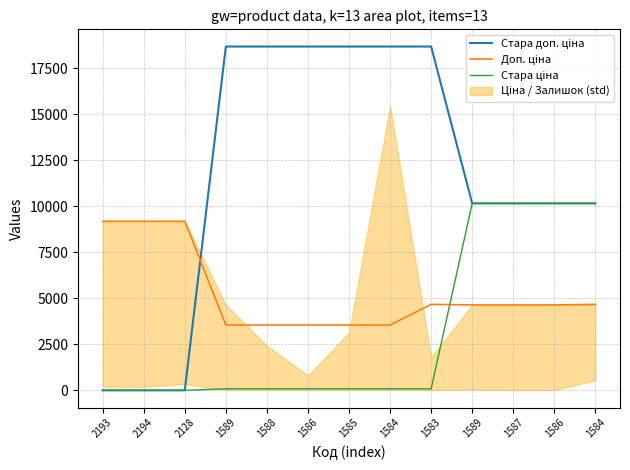

How many values in the Стара доп. ціна series are below 10158?

3